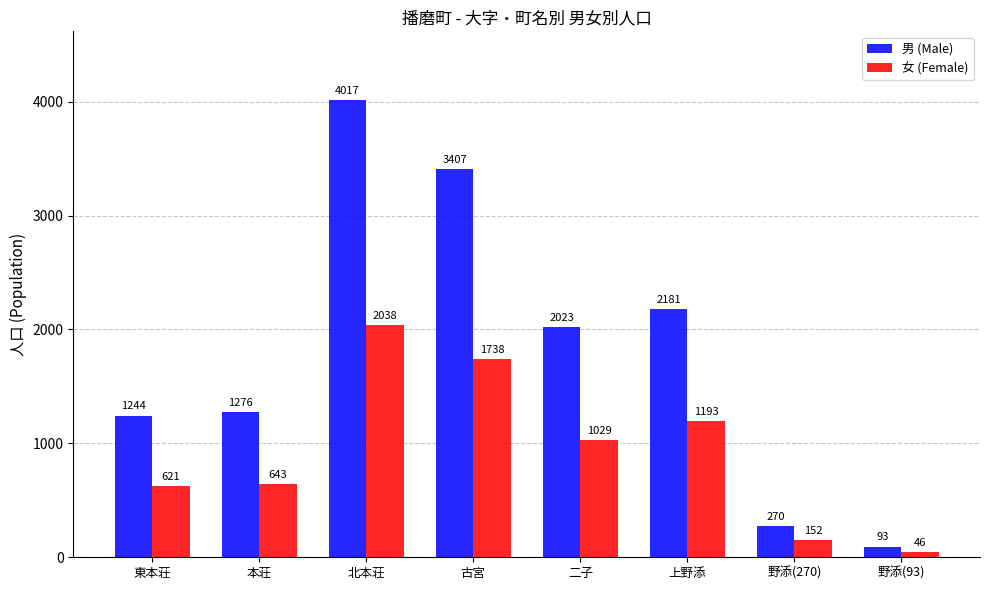

What is the approximate value of 男 (Male) at 二子?

2023